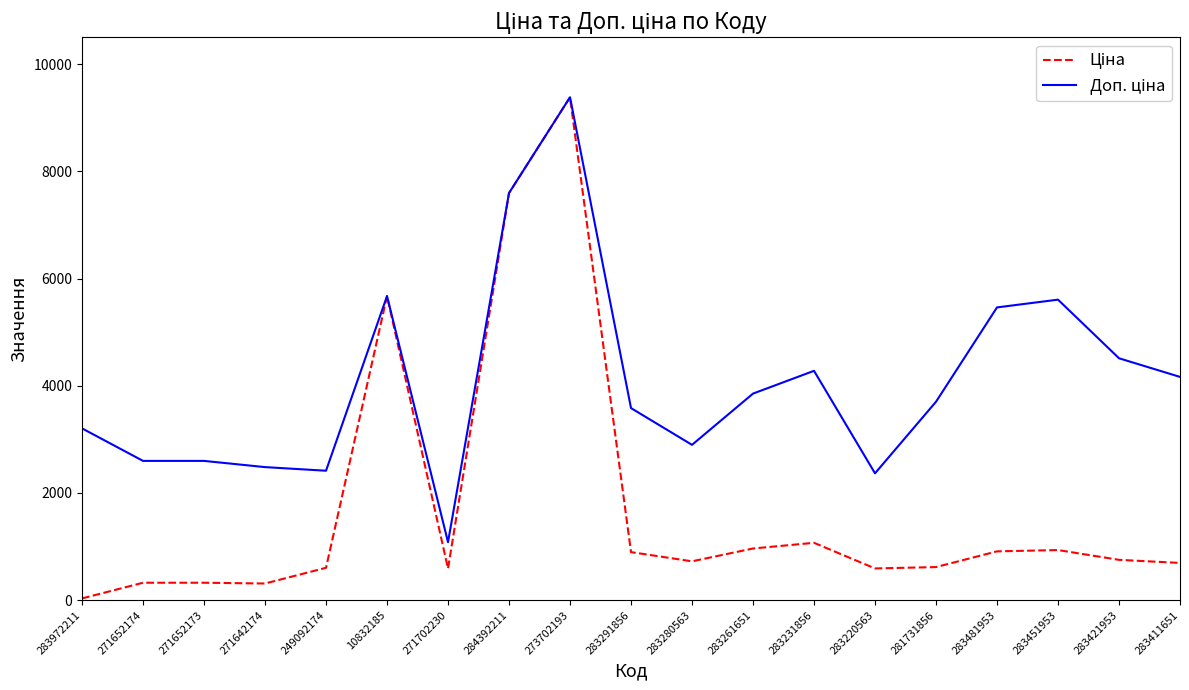

What position from the right is 271652173?

17